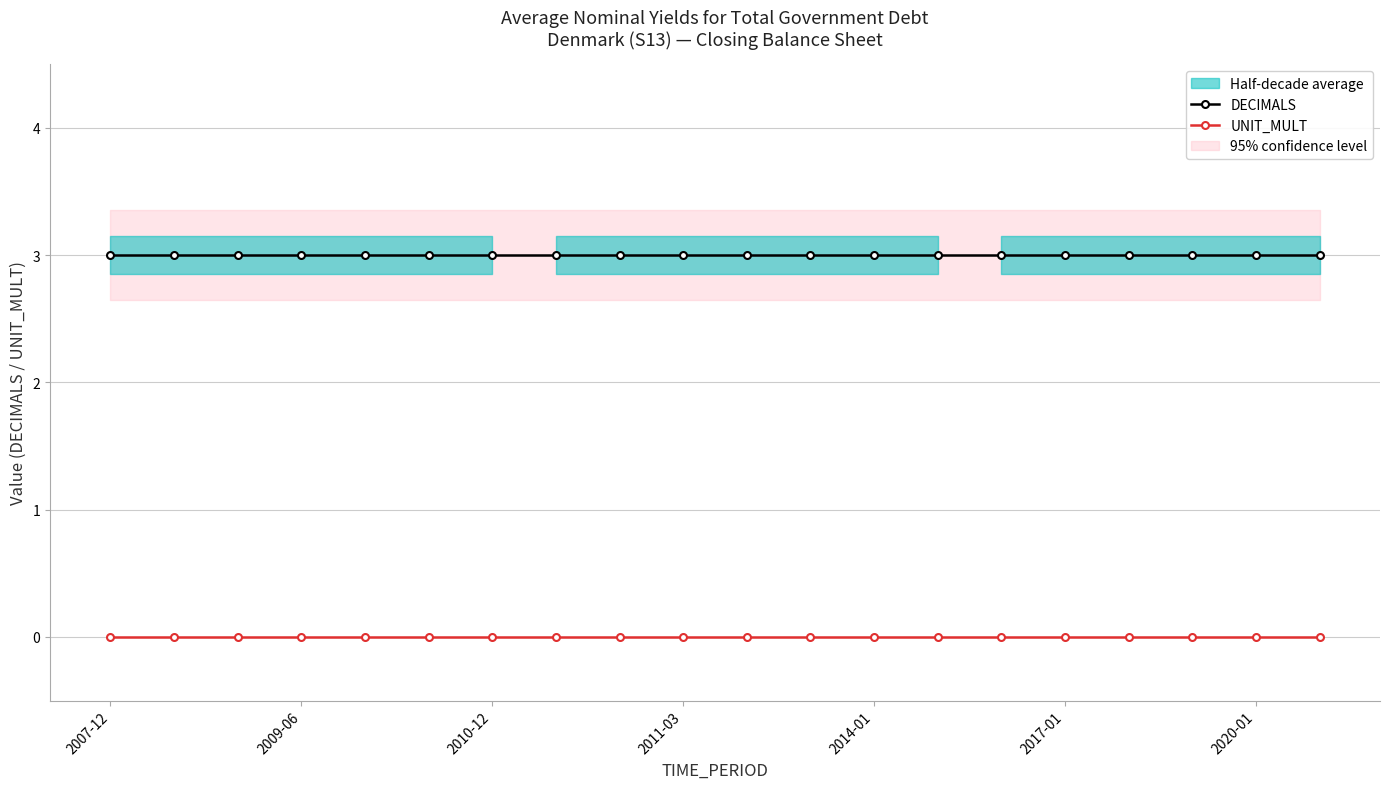

Rank the series by their average value, from lowest to highest.

UNIT_MULT, DECIMALS